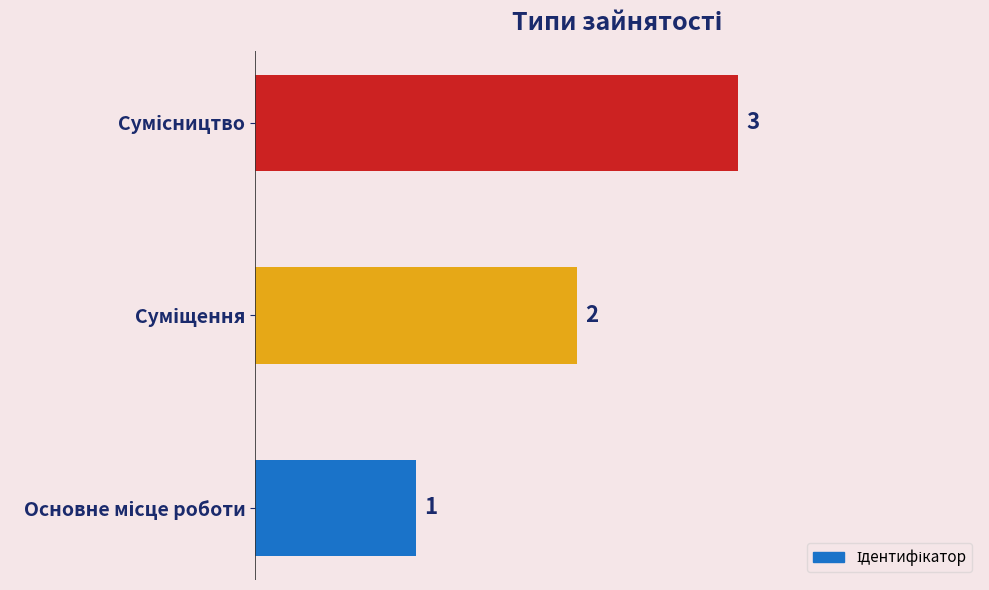

Count the values in the range 1 to 3.

3